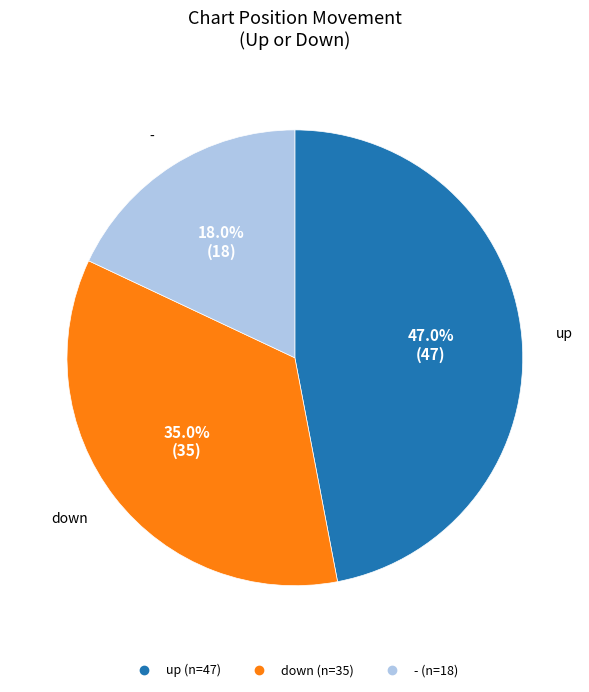

Rank the categories by value from lowest to highest.

-, down, up